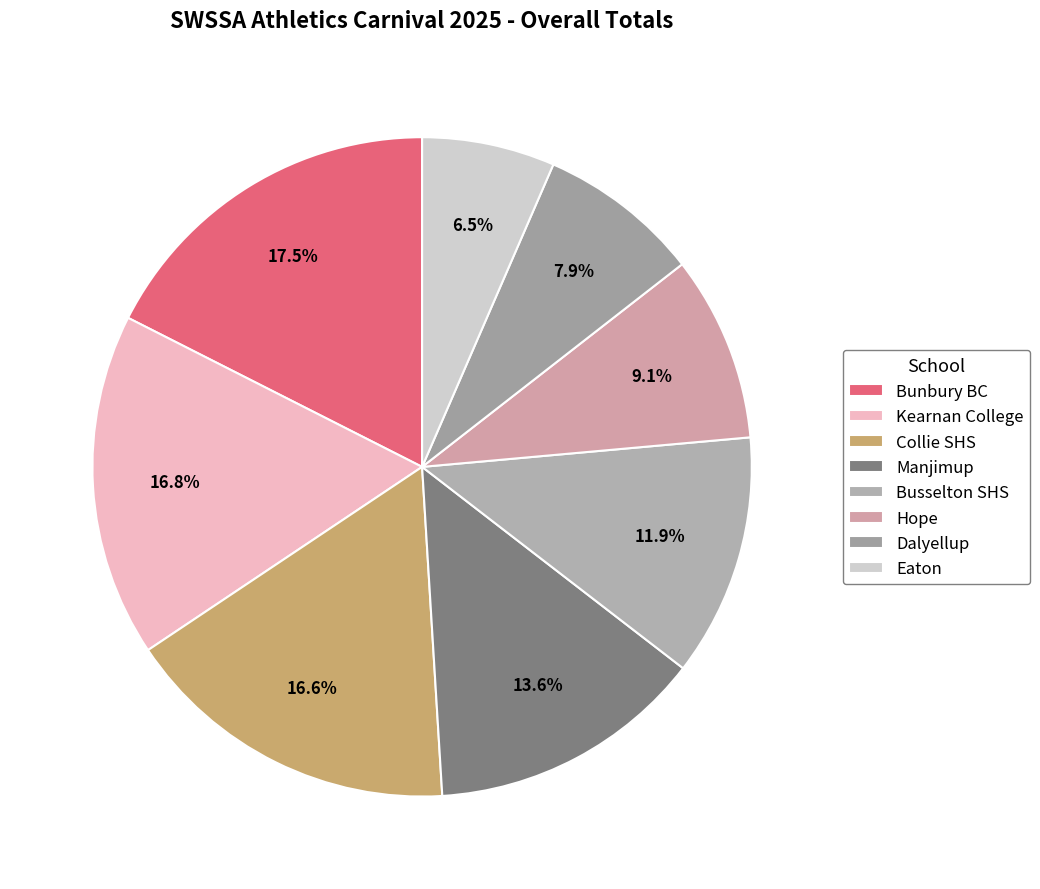

Count the number of slices in the pie.

8